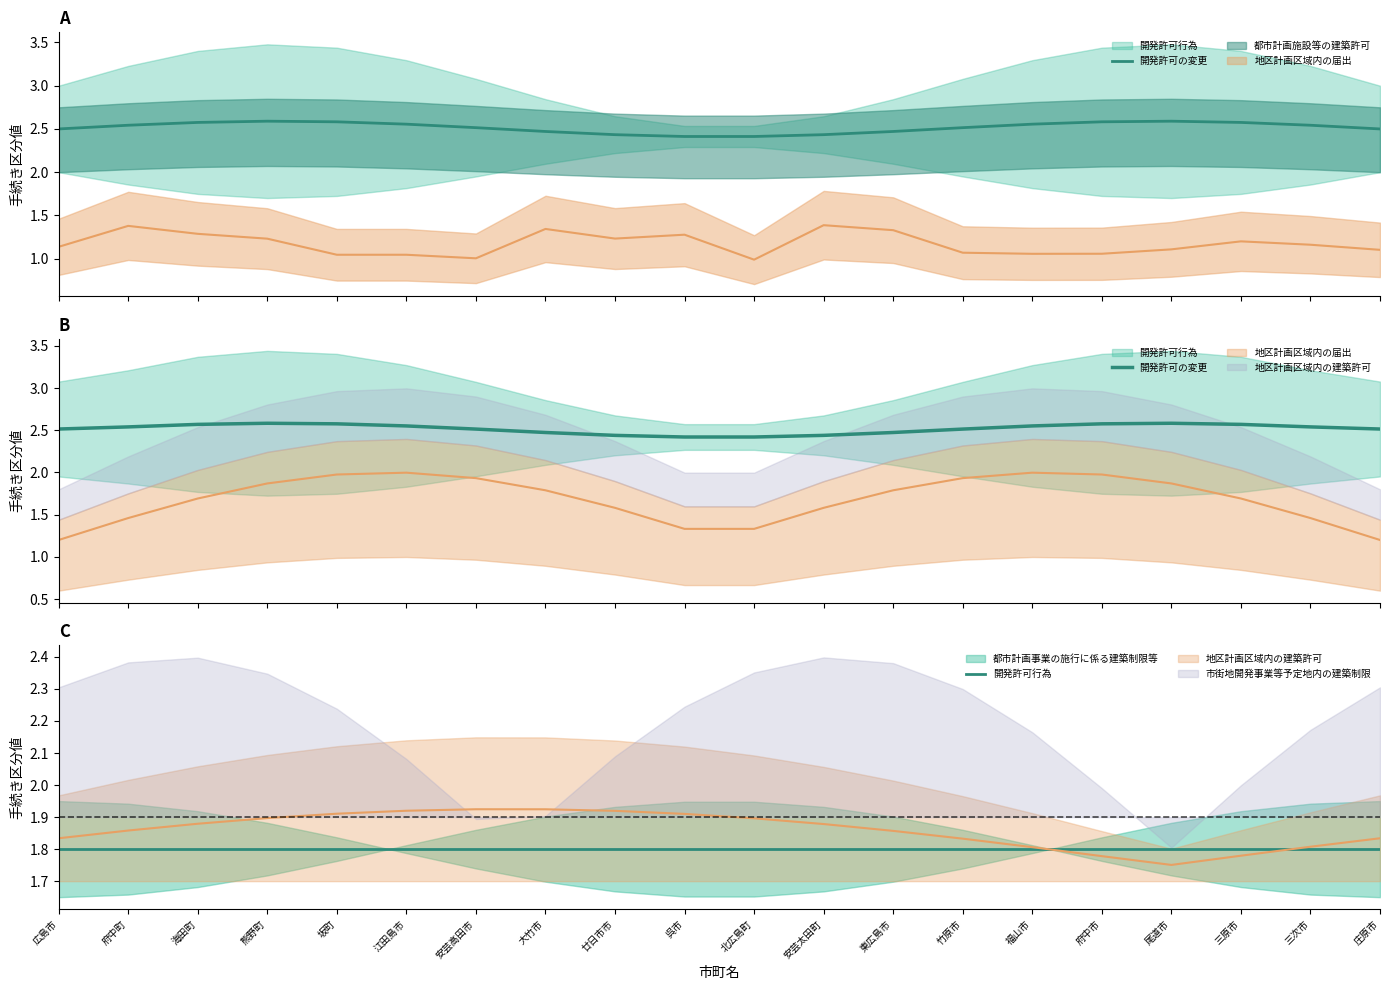

What is the sum of the 開発許可行為 values at 安芸太田町 and 北広島町?

3.6